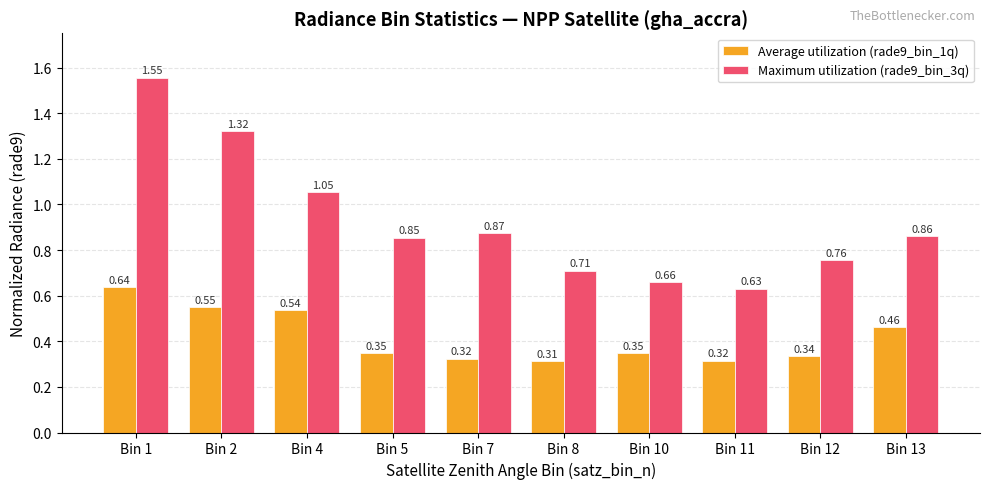

Which series has the widest spread of values?

Maximum utilization (rade9_bin_3q)